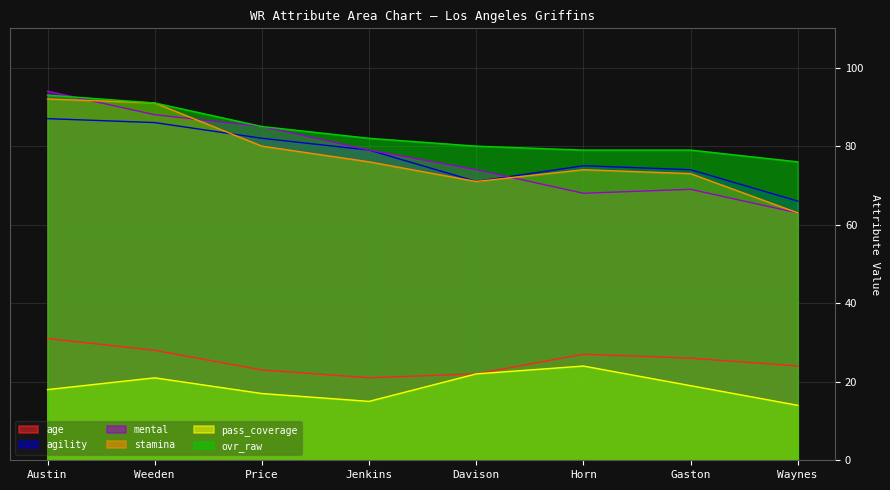

Does the chart display data point markers on the line(s)?

No